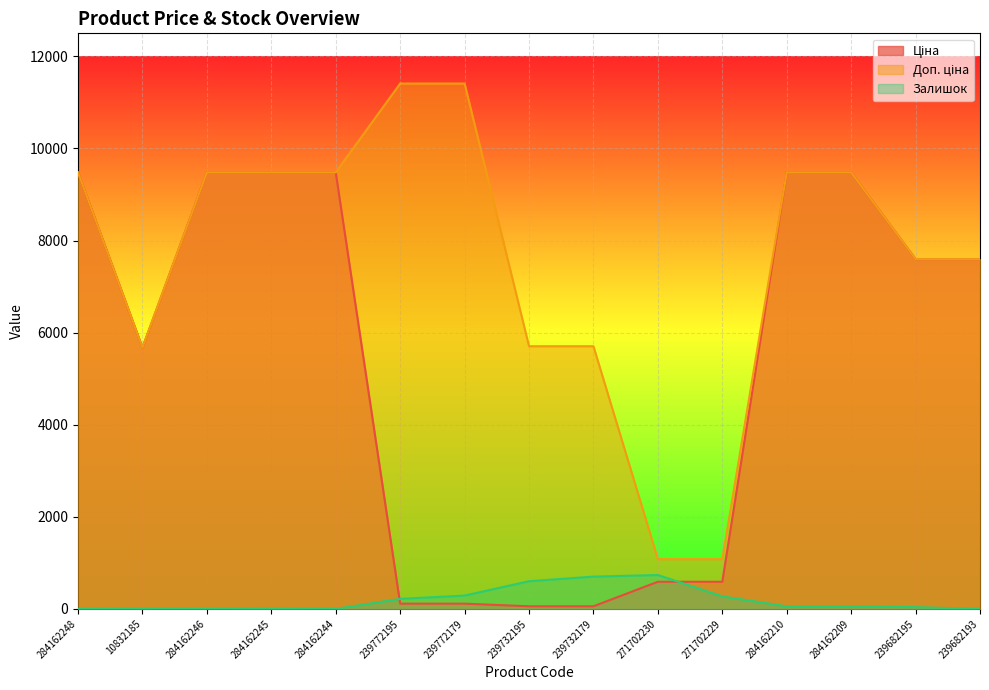

Which series has the largest total across all categories?

Доп. ціна